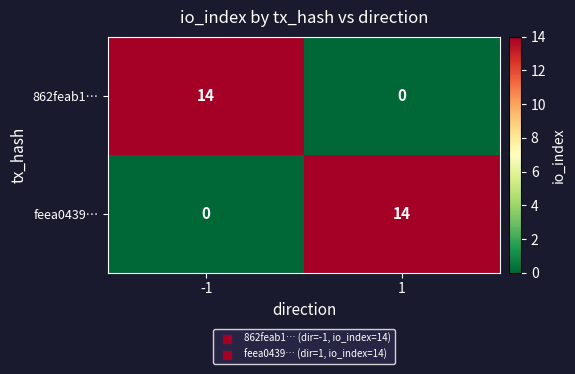

How many values in the 862feab1… series are below 14?

1